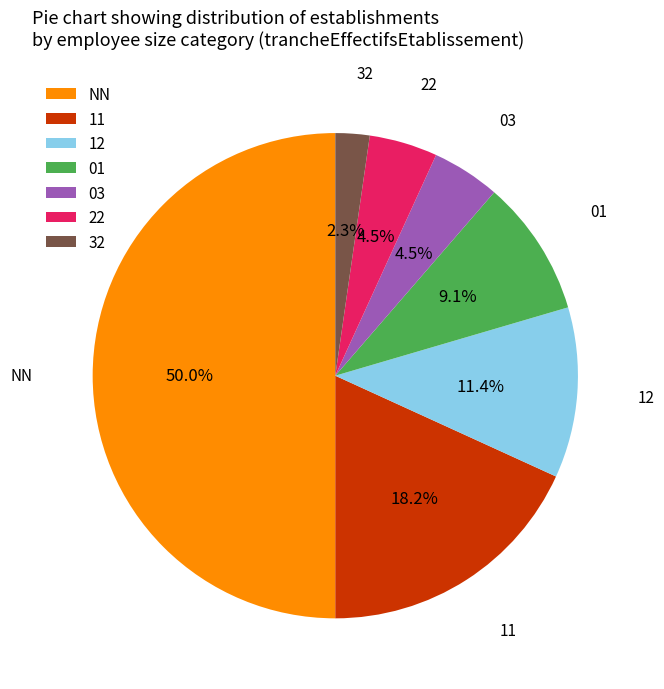

What is the total percentage of 11 and 01?

27.3%